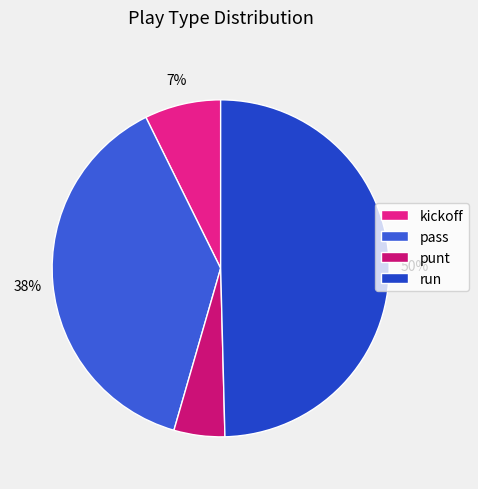

True or false: pass accounts for 38% of the total.

True